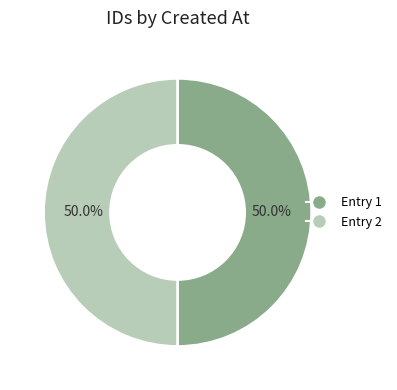

Count the number of slices in the pie.

2